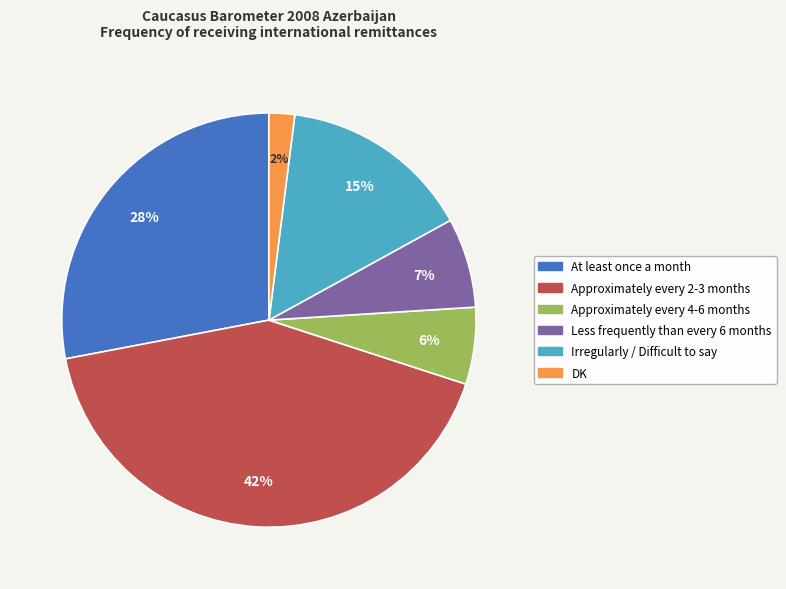

The DK slice represents 8% of the pie. True or false?

False